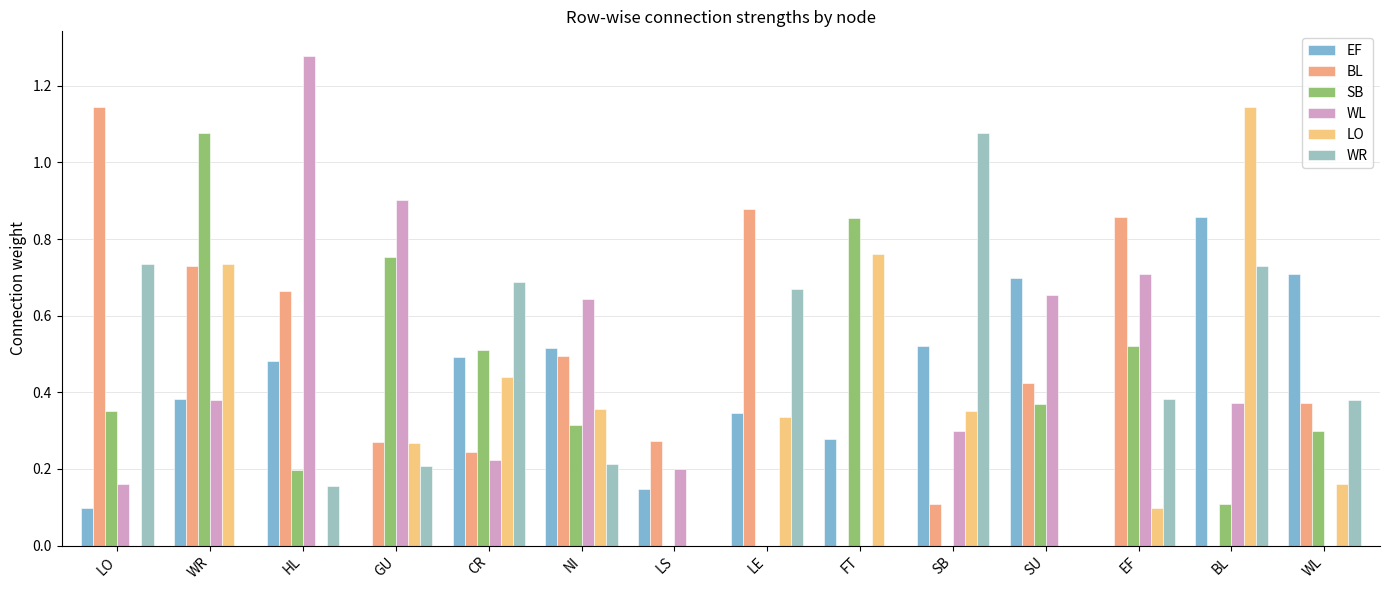

What is the total value across all series at LE?

2.2